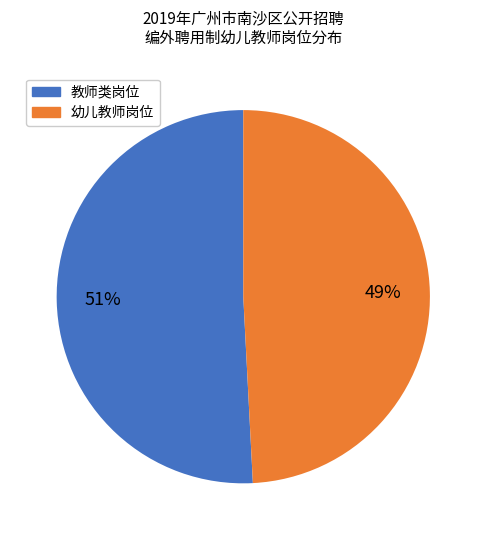

To the nearest percent, what is the difference between the largest and smallest slice percentages?

2%